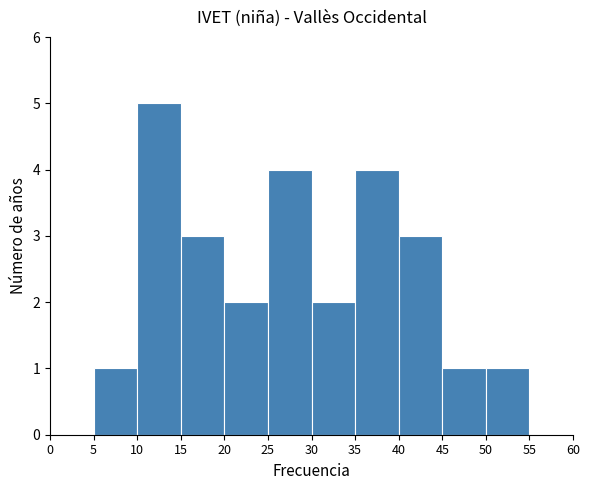

Reading left to right, transcribe this chart: for each bar, give the range it covers on the x-axis and its height. The values are not printed on the chart, so give them approximately, as read against the axis.

0 to 5: 0
5 to 10: 1
10 to 15: 5
15 to 20: 3
20 to 25: 2
25 to 30: 4
30 to 35: 2
35 to 40: 4
40 to 45: 3
45 to 50: 1
50 to 55: 1
55 to 60: 0